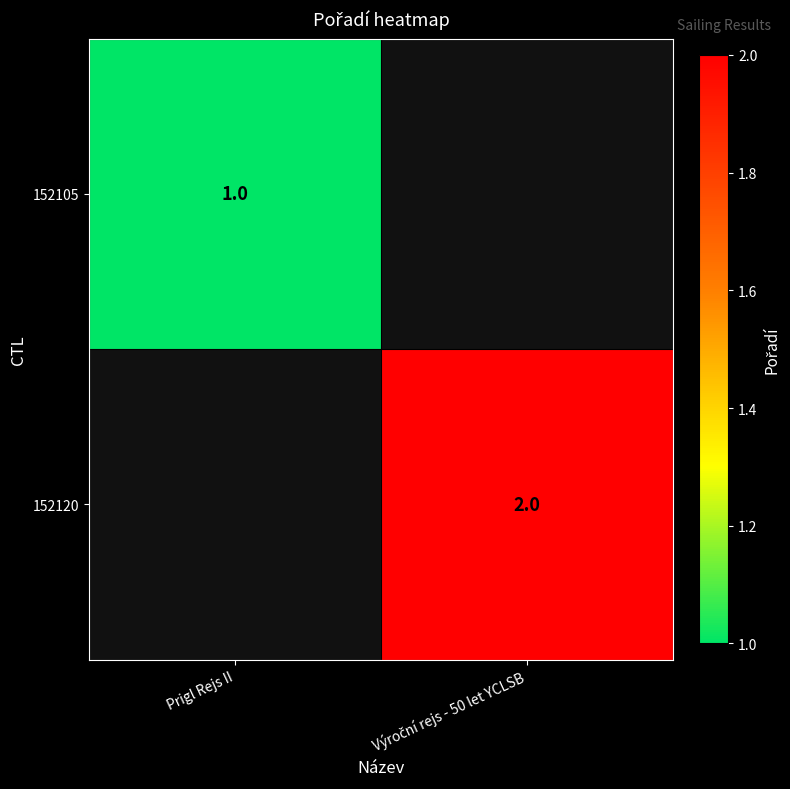

Is it true that 152105 equals 0 at Prigl Rejs II?

False